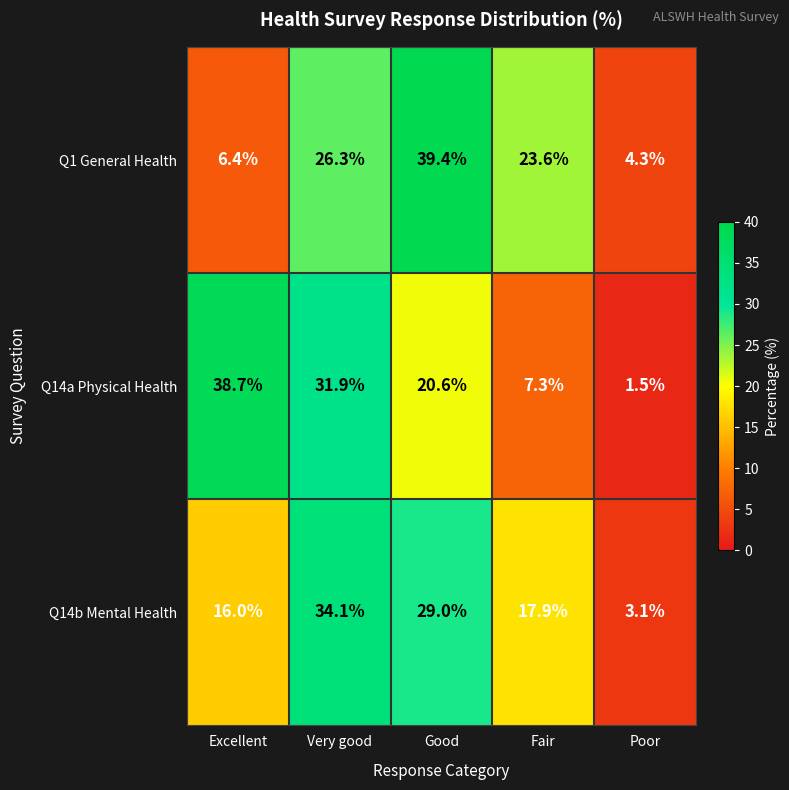

The Q1 General Health series shows 62.5 at Good. True or false?

False